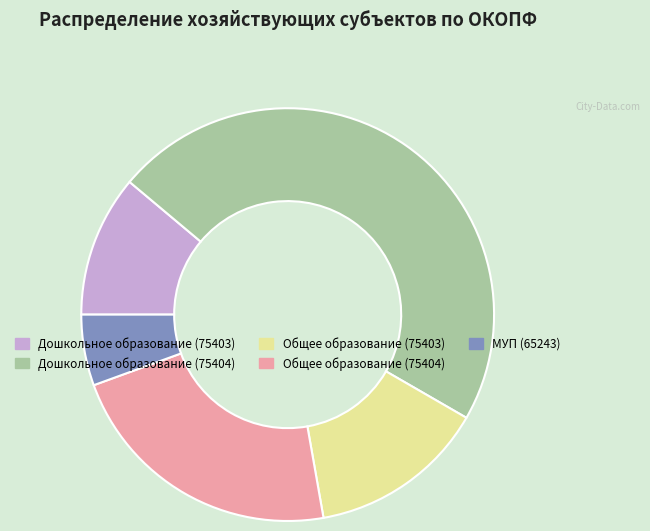

What is the ratio of the value at Дошкольное образование (75403) to the value at Общее образование (75404)?

0.5